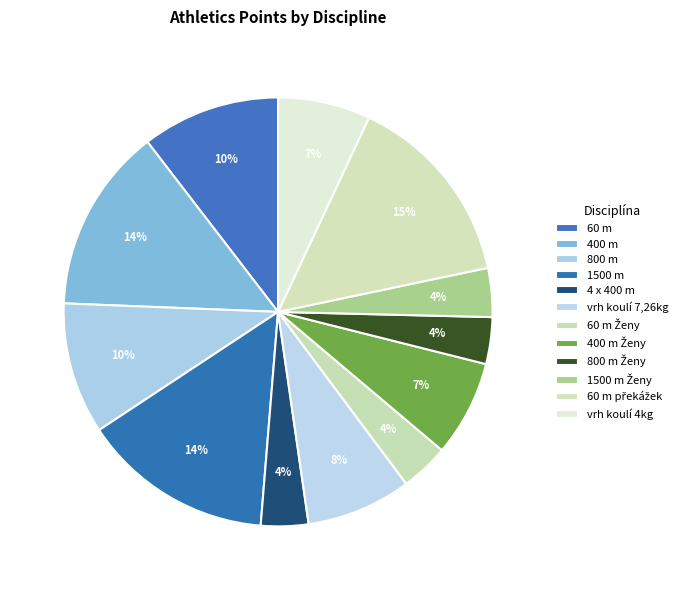

Count the number of slices in the pie.

12